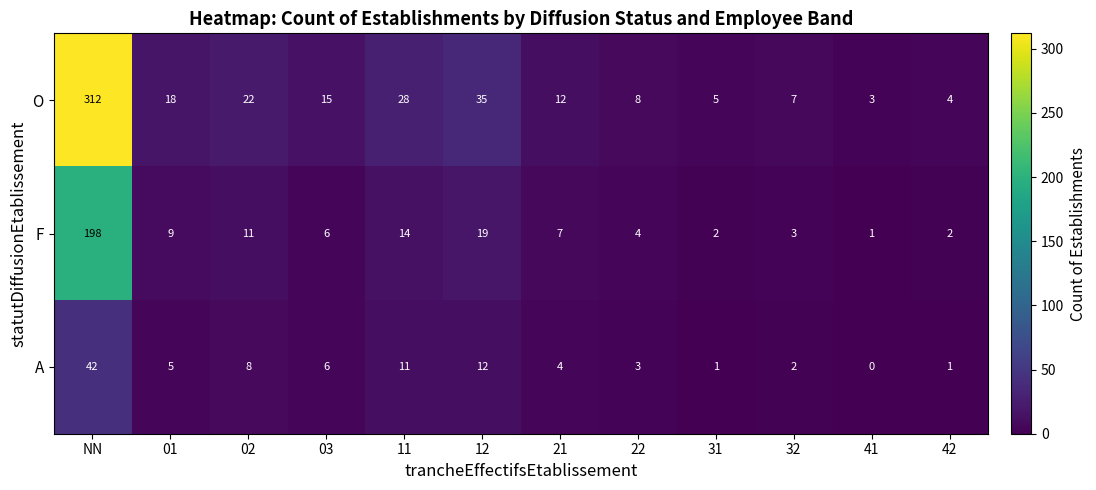

Which series has the largest total across all categories?

O